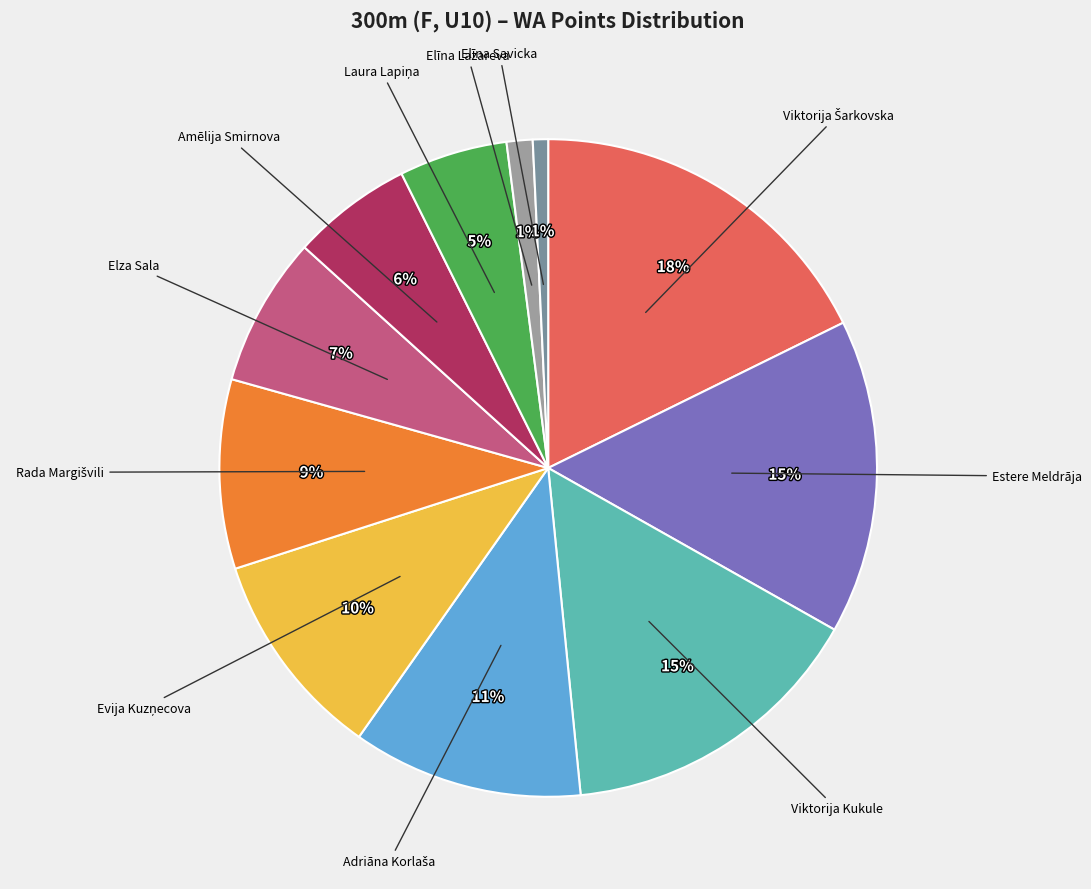

To the nearest percent, what is the average slice percentage?

9%